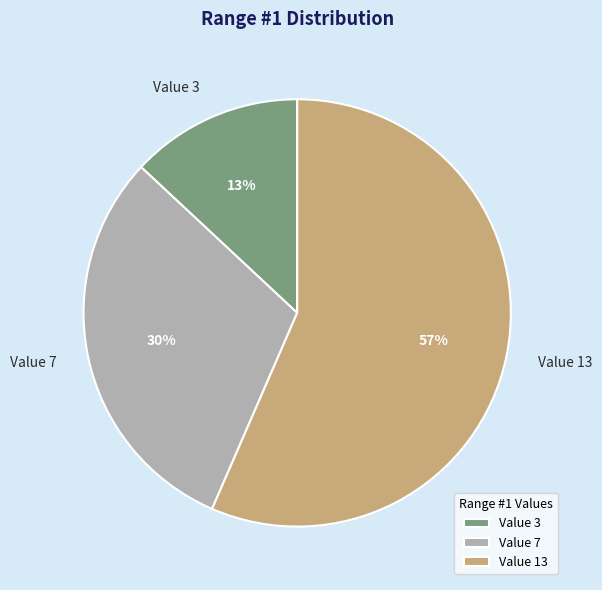

What is the ratio of the value at Value 3 to the value at Value 7?

0.4